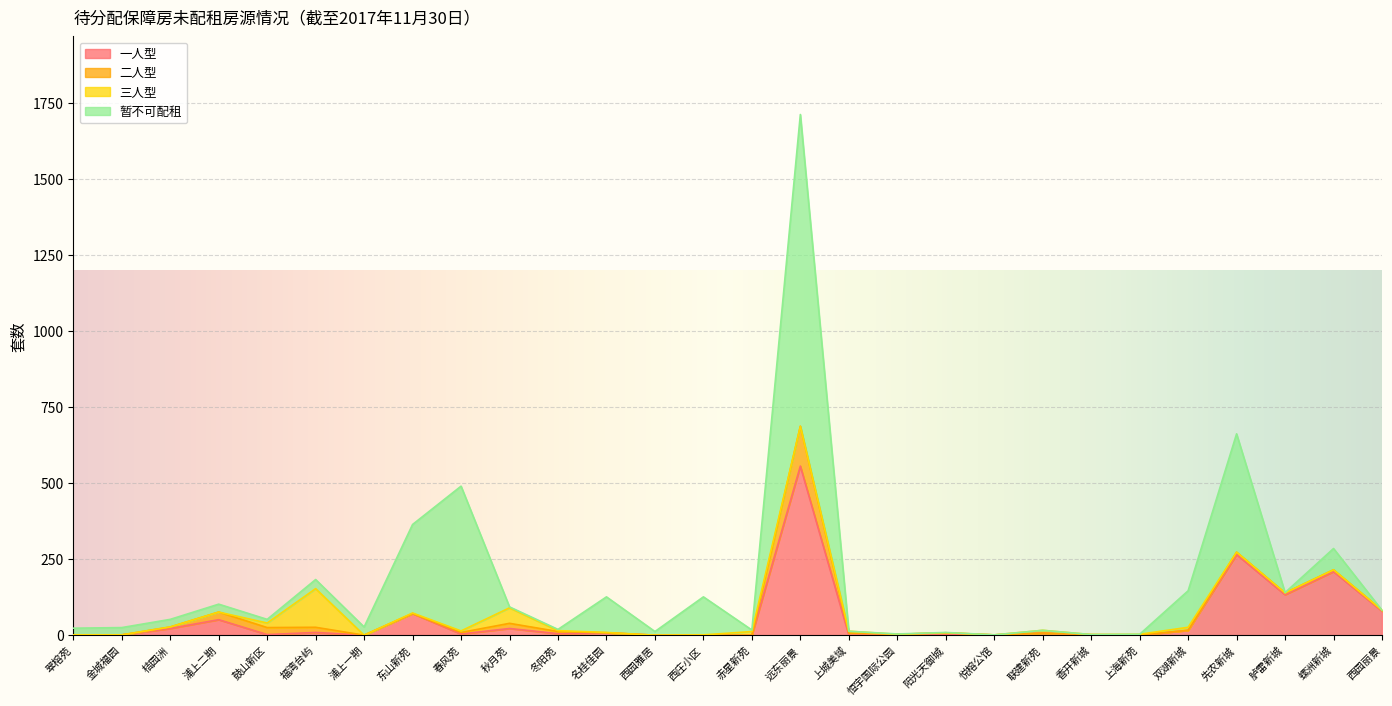

Which series ends up on top after the final intersection of 二人型 and 三人型?

二人型